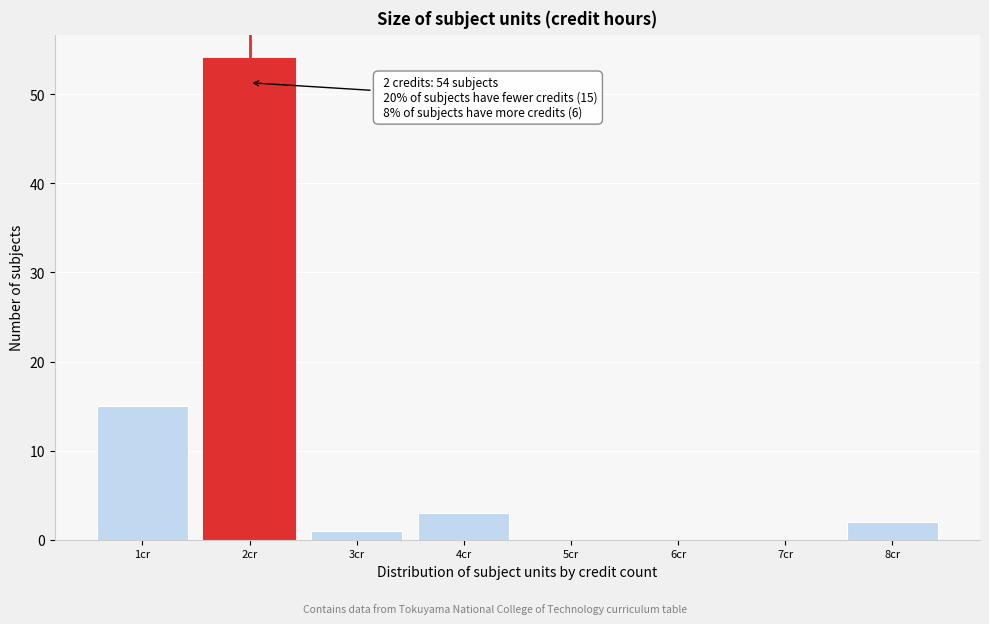

Which range on the x-axis has the tallest bar?

1.5 to 2.5